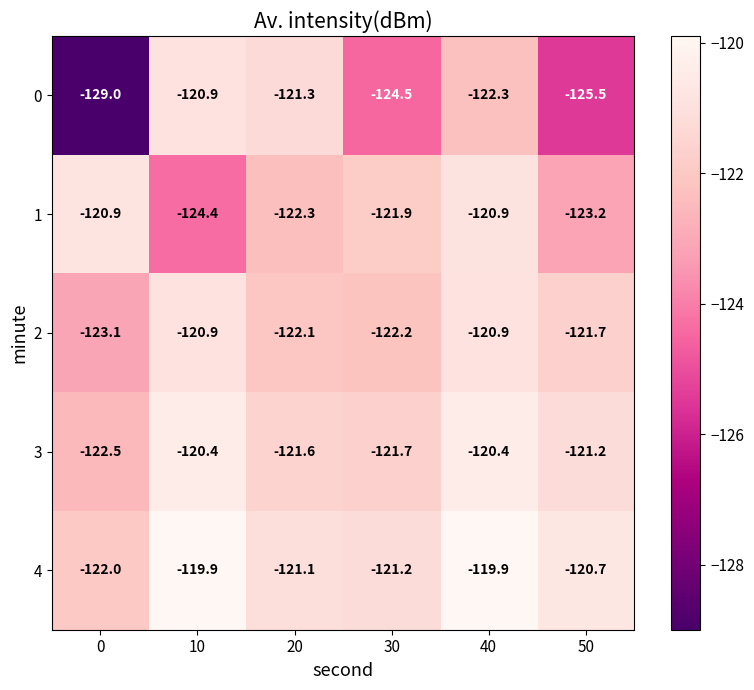

Reading right to left, transcribe all the data shown in this chart.

0: -125.5	-122.3	-124.5	-121.3	-120.9	-129.0
1: -123.2	-120.9	-121.9	-122.3	-124.4	-120.9
2: -121.7	-120.9	-122.2	-122.1	-120.9	-123.1
3: -121.2	-120.4	-121.7	-121.6	-120.4	-122.5
4: -120.7	-119.9	-121.2	-121.1	-119.9	-122.0